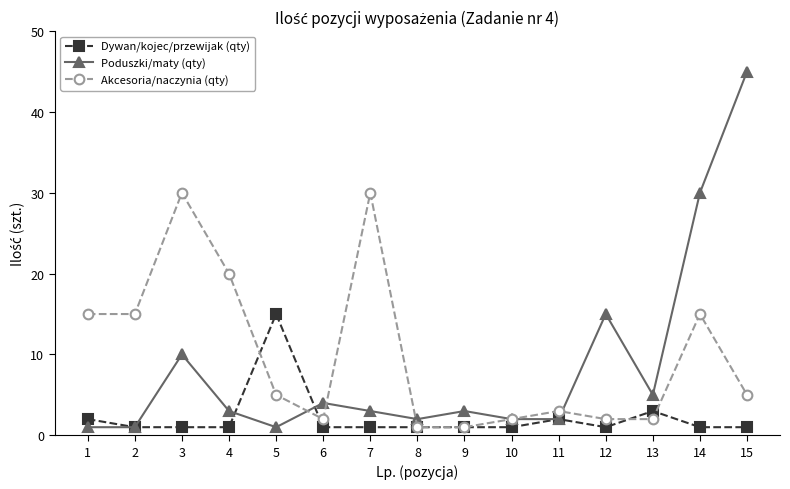

Where is Poduszki/maty (qty) nearest to the value 23?

14